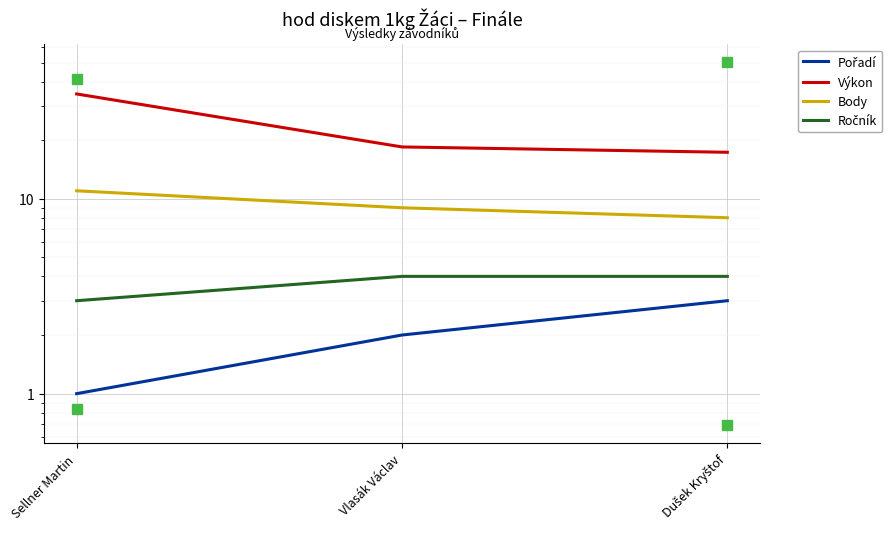

What is the label of the 3rd point from the left?

Dušek Kryštof